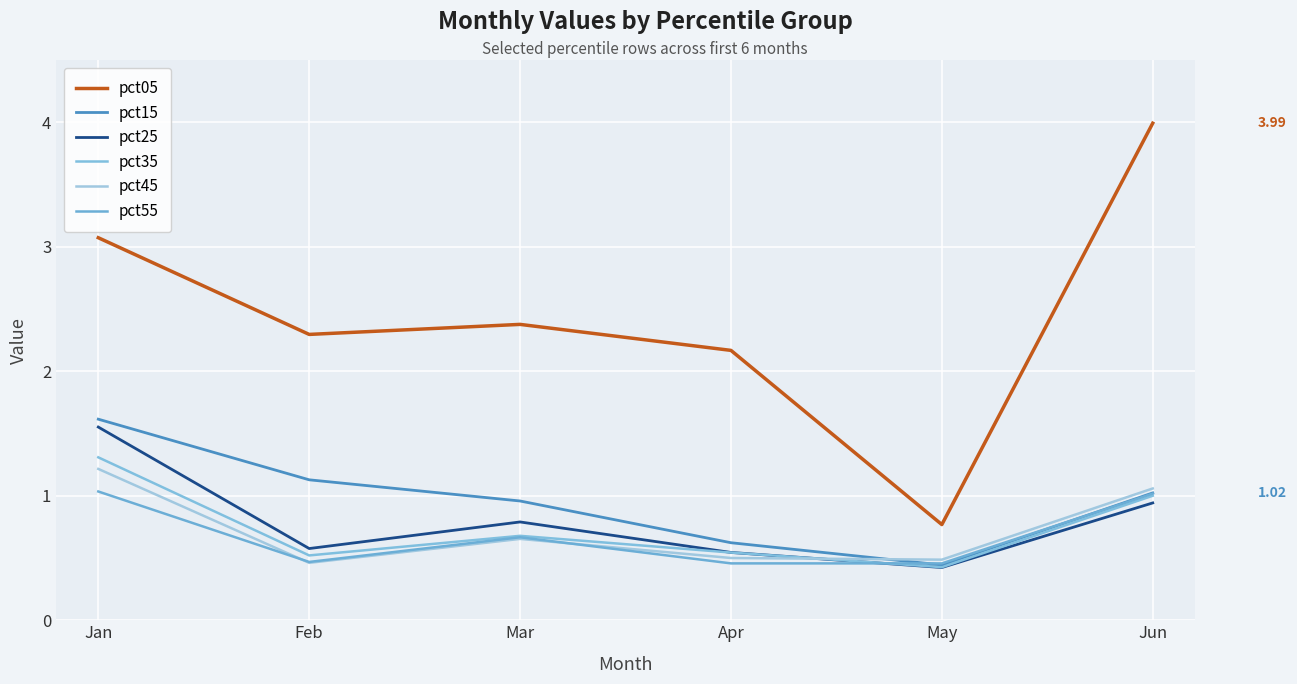

Which series has the largest total across all categories?

pct05